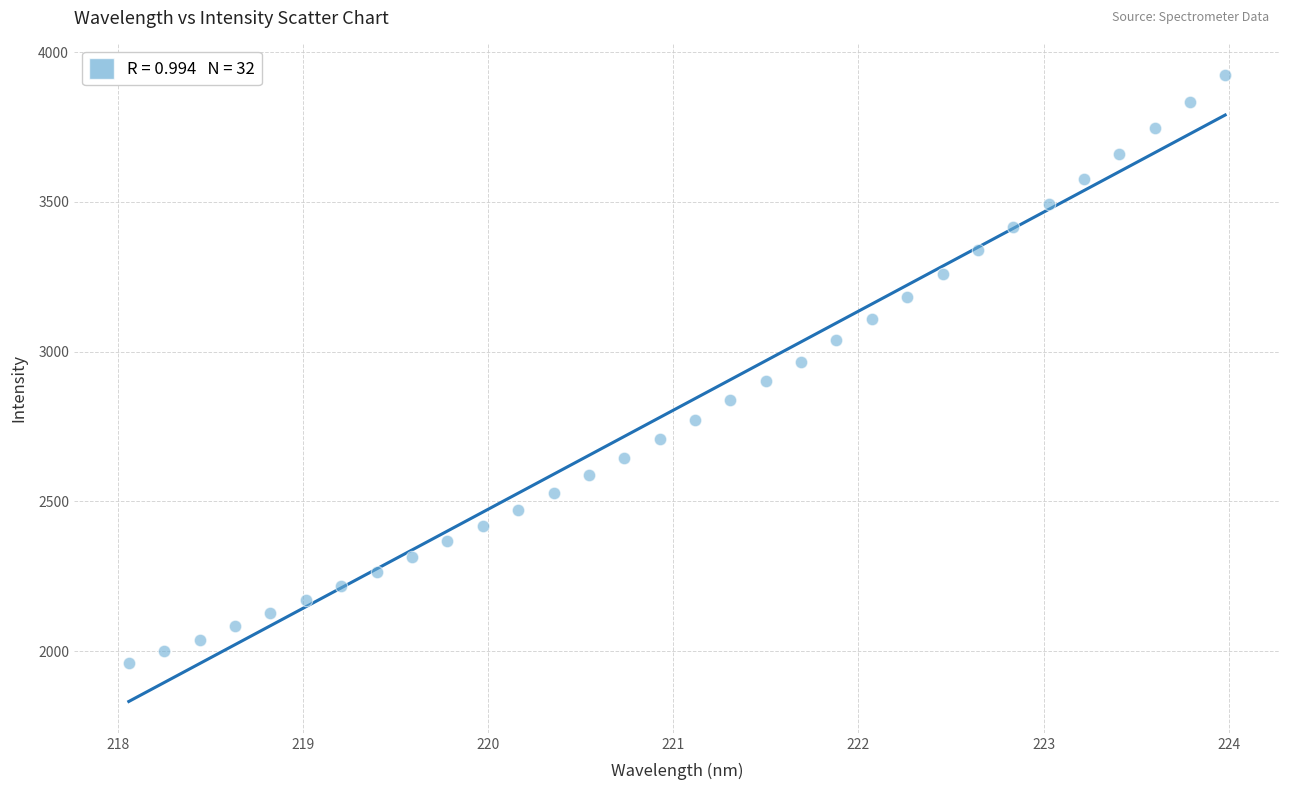

What is the range of X values (max minus min)?

5.9